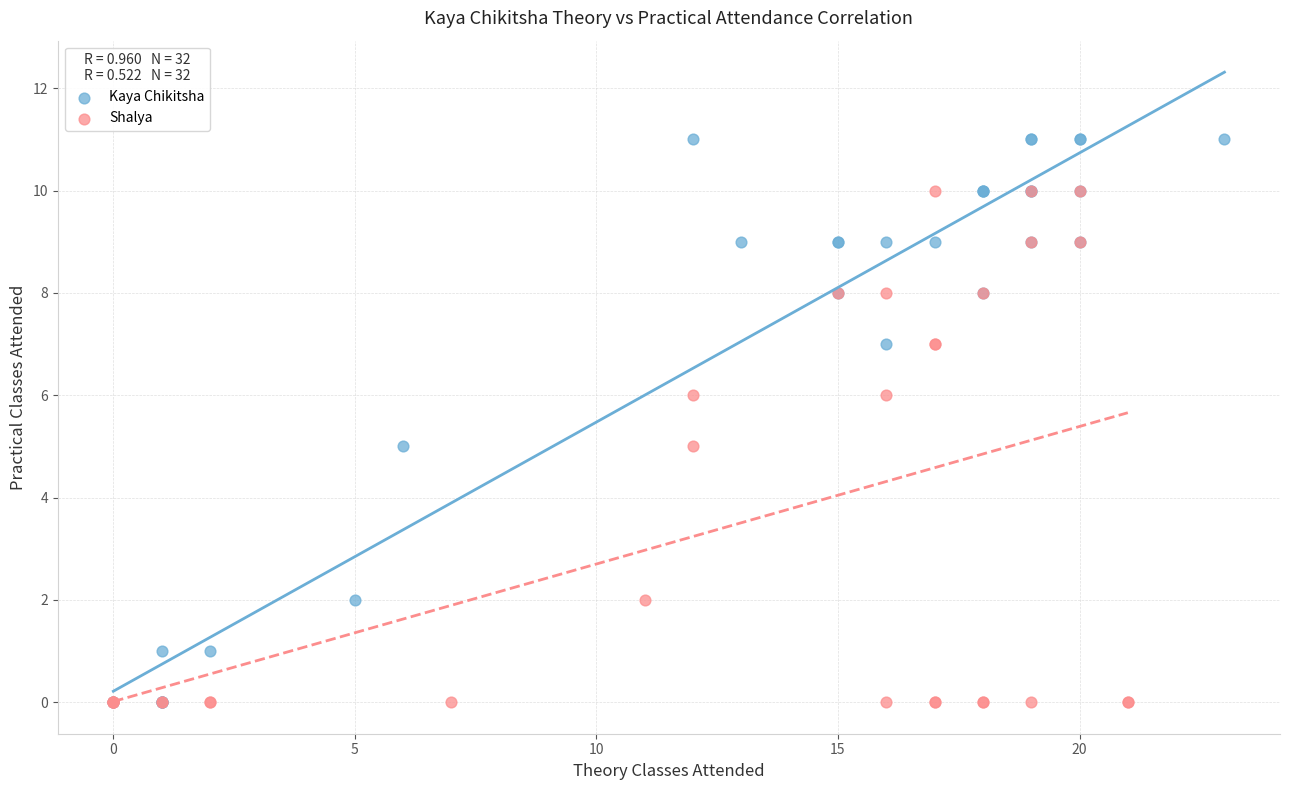

Which series contains the highest Y value?

Kaya Chikitsha